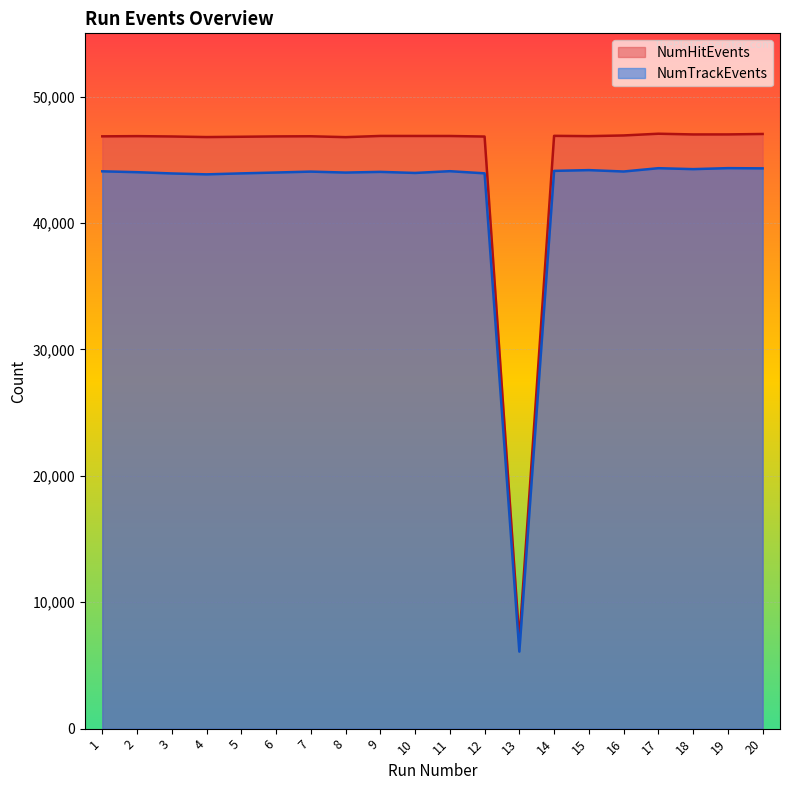

Between 2 and 10, which series saw the biggest shift?

NumTrackEvents